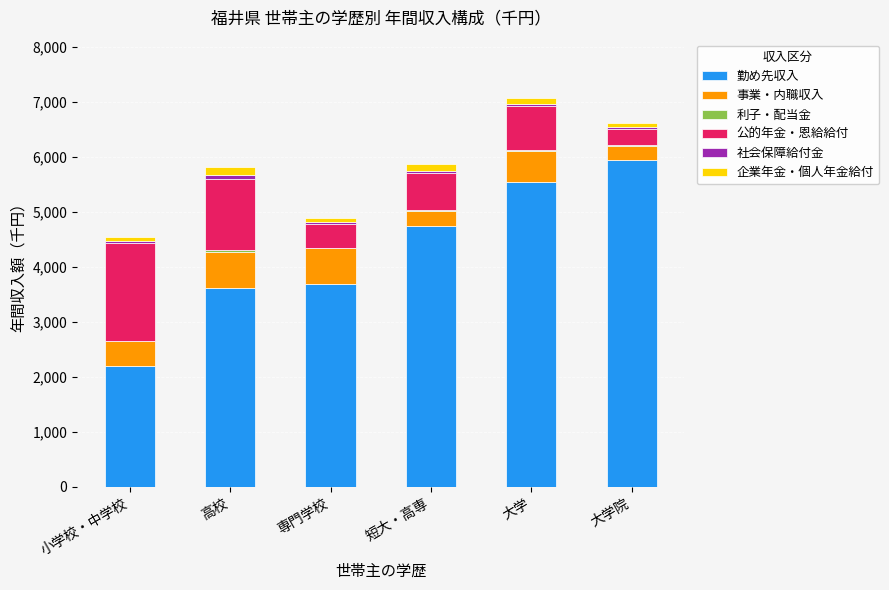

Are the bars horizontal?

No